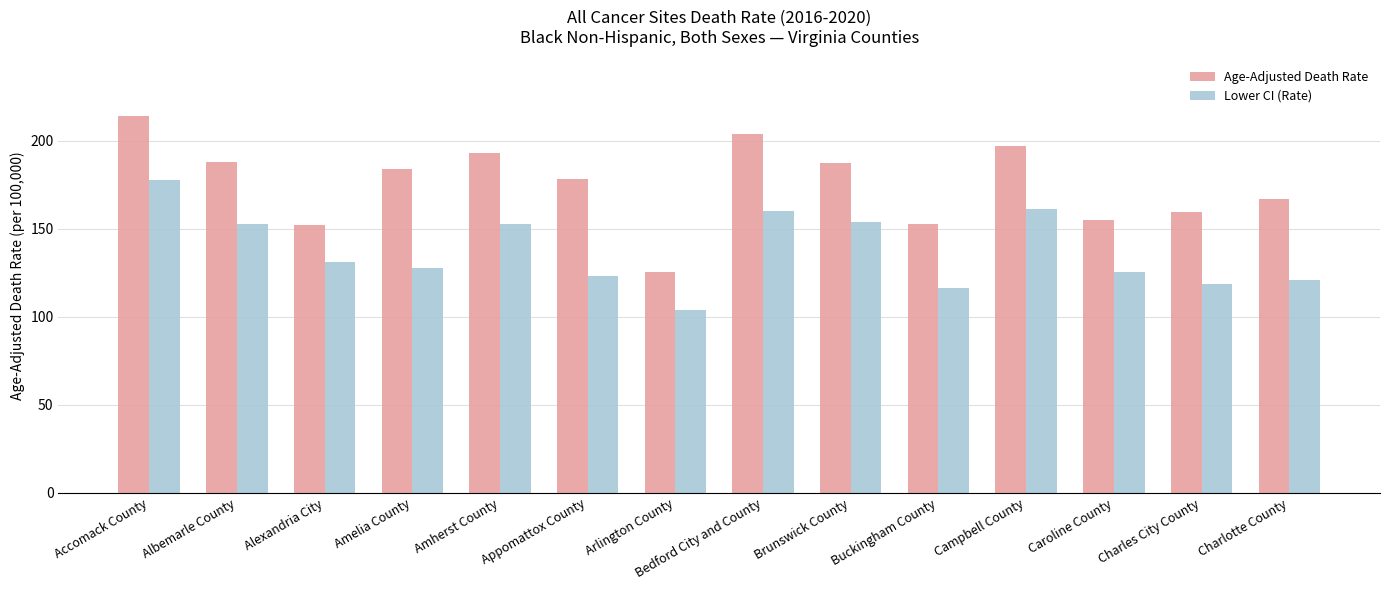

What is the maximum value for Age-Adjusted Death Rate?

214.2